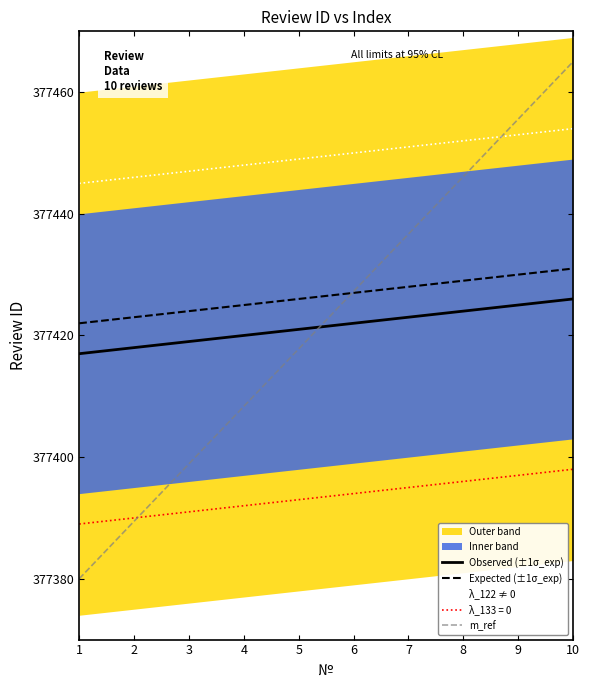

Is the value of λ_133 = 0 at 4 greater than the value of λ_122 ≠ 0 at 9?

No